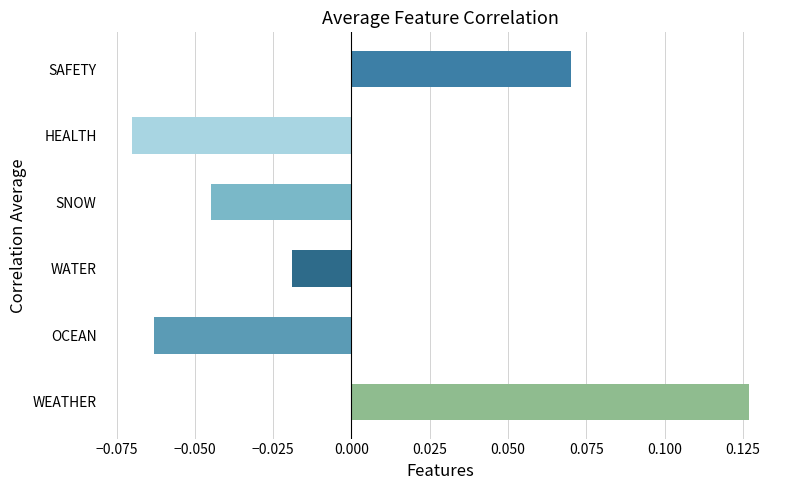

Which category has the highest value across all series?

WEATHER